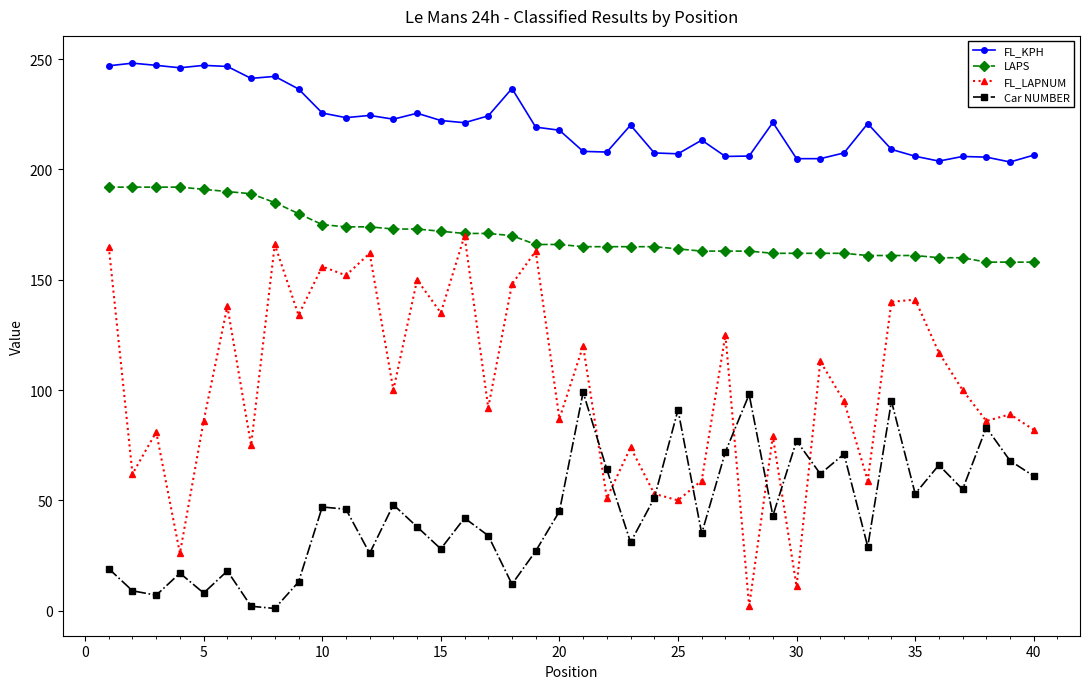

What is the value of the Car NUMBER point at the 34th from the left?

95.0